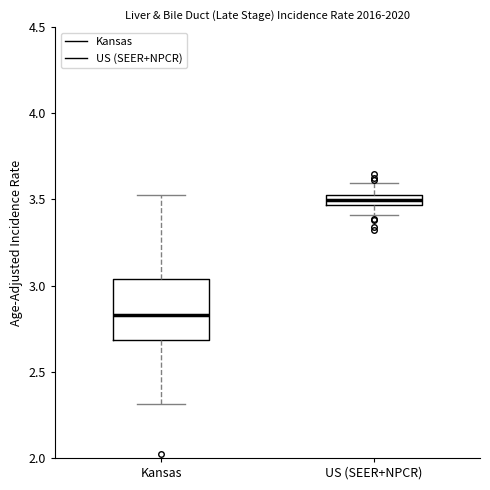

Comparing the boxes themselves (not the whiskers), which one is the tallest?

Kansas